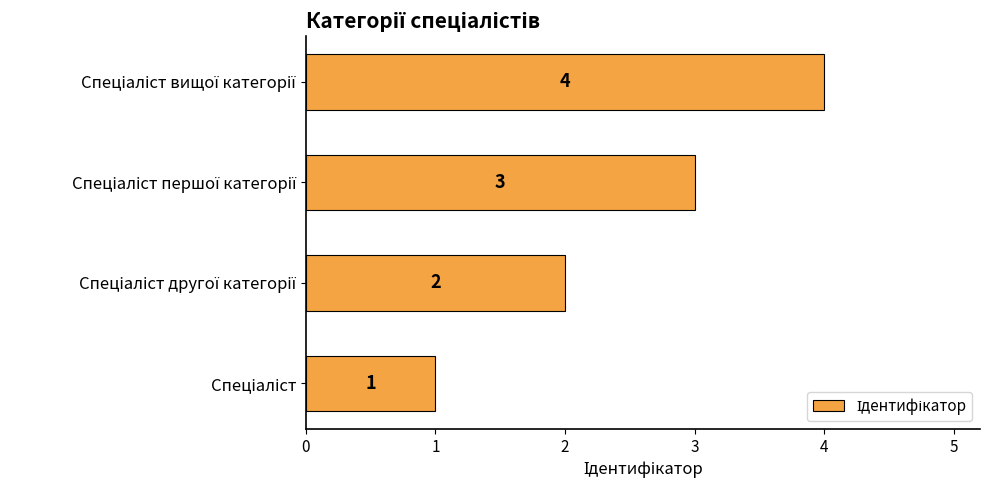

What is the sum of all values?

10